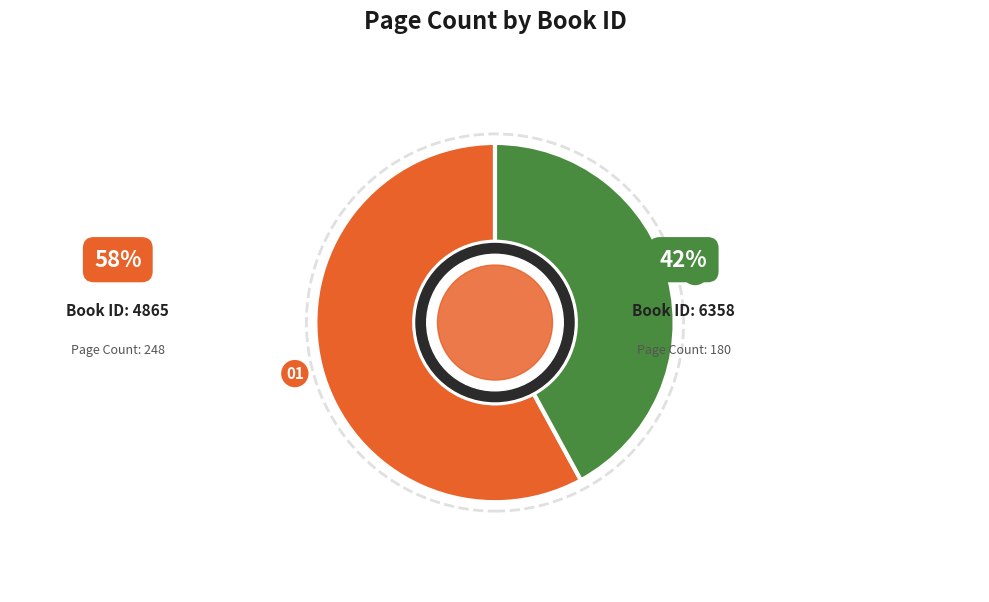

To the nearest percent, what is the average slice percentage?

50%